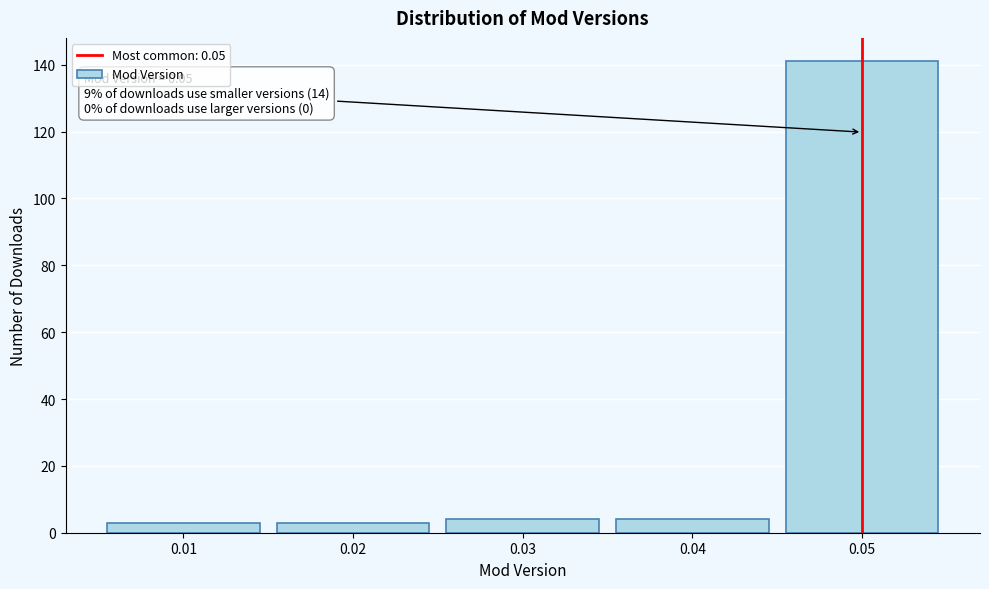

Reading right to left, list all the values displayed in this chart.

141	4	4	3	3